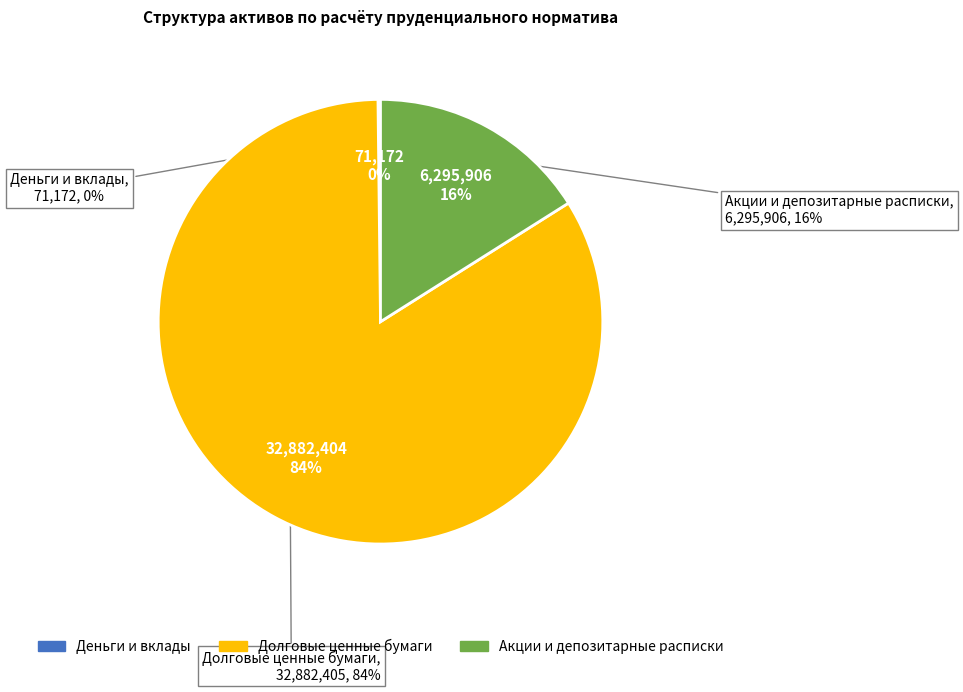

To the nearest percent, what is the combined percentage of Долговые ценные бумаги and Деньги и вклады?

84%